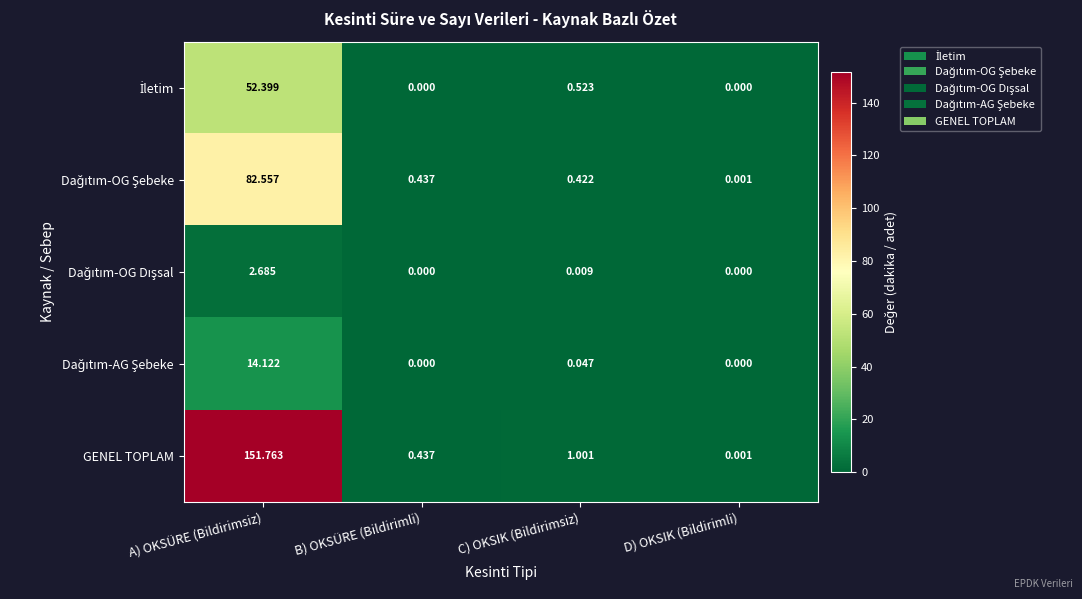

Between A) OKSÜRE (Bildirimsiz) and B) OKSÜRE (Bildirimli), which series saw the biggest shift?

GENEL TOPLAM